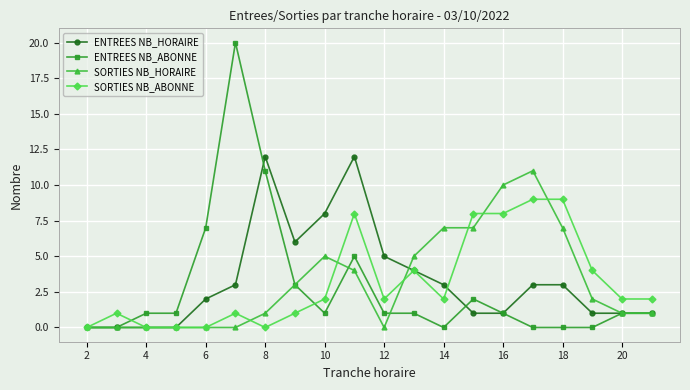

What is the value of the SORTIES NB_HORAIRE point at the 9th from the left?

5